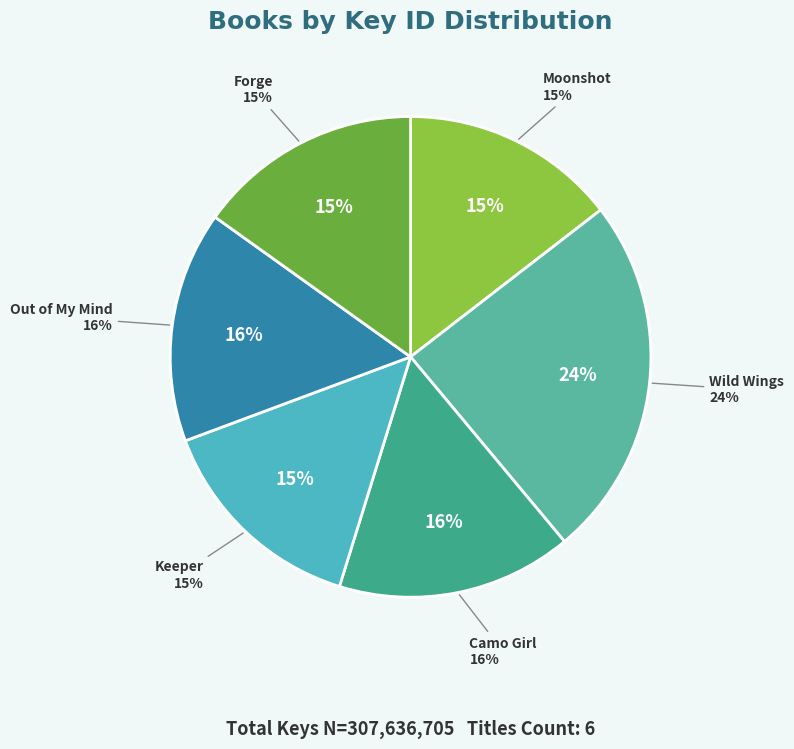

How many segments does this pie chart have?

6